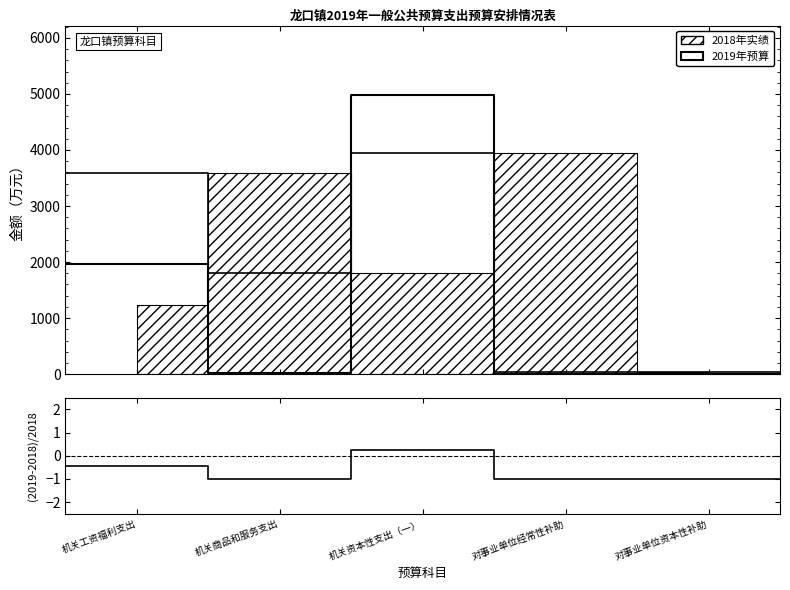

Which label corresponds to the smallest value in the chart?

对事业单位资本性补助